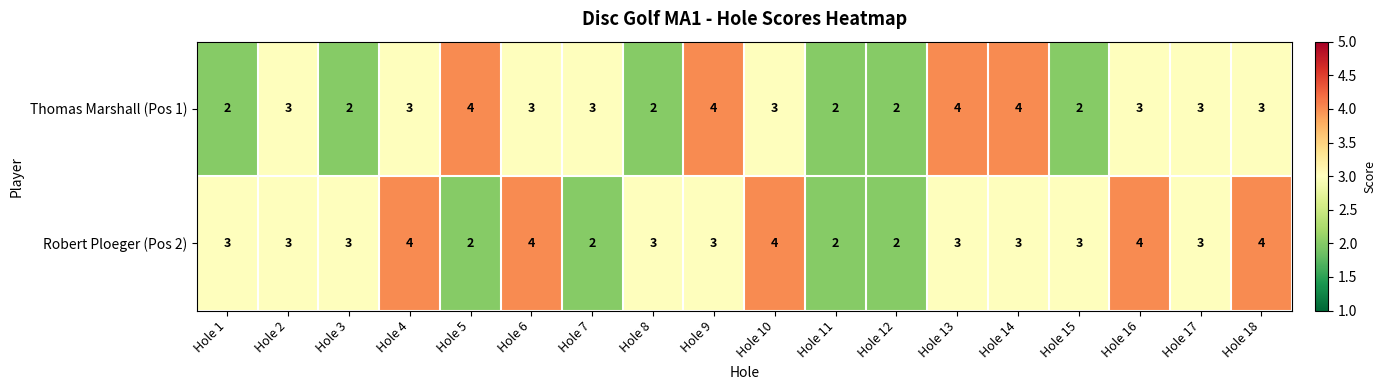

What value does the Thomas Marshall (Pos 1) series have at Hole 5?

4